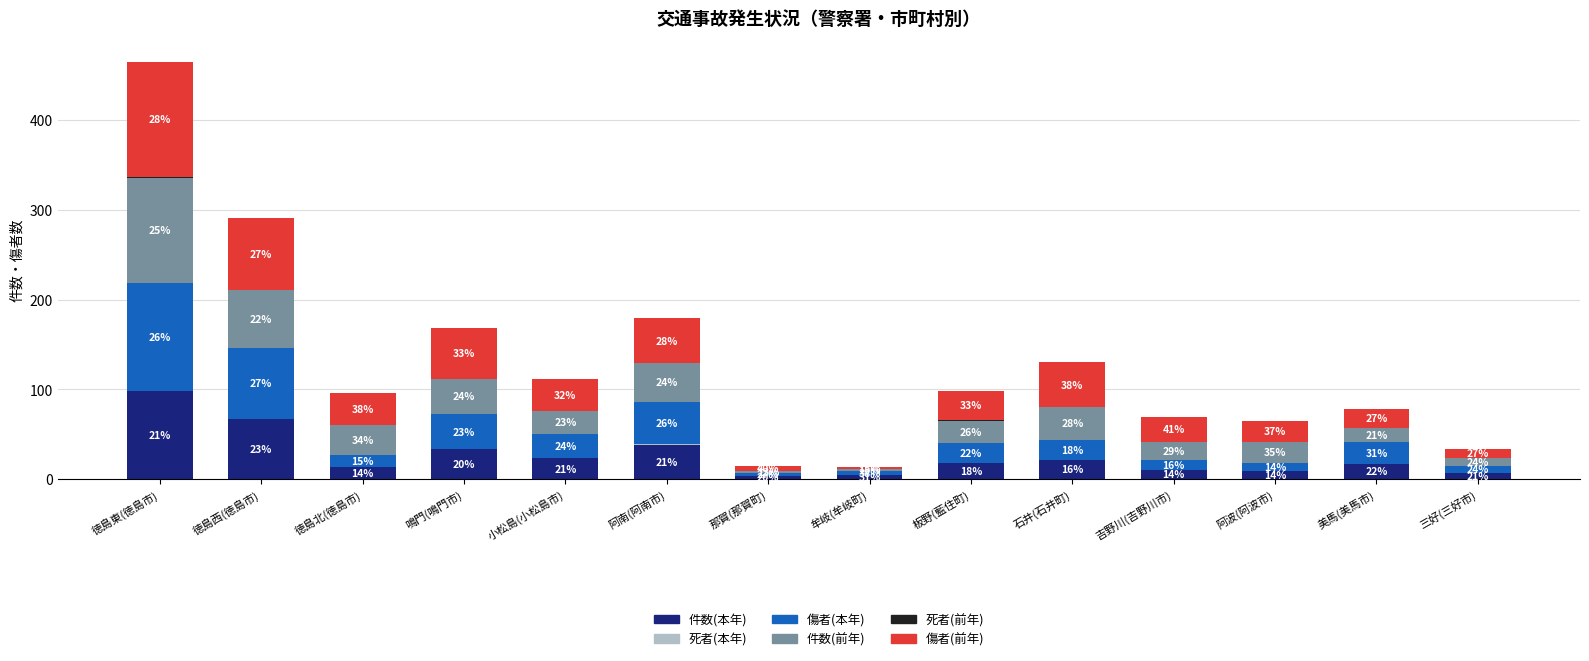

At which category is the sum across all series the highest?

徳島東(徳島市)